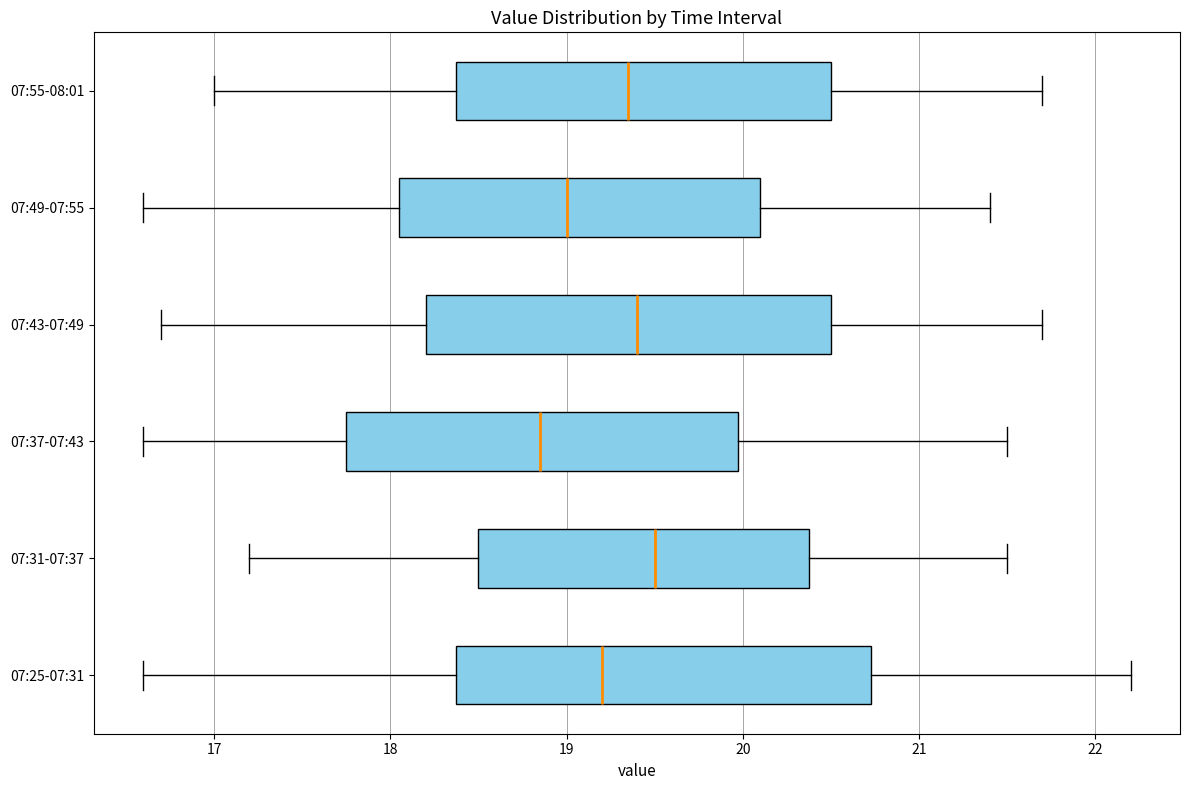

Reading bottom to top, read every box against the x-axis: the position of its median line, the range the box covers, and the ends of its whiskers. The values are not printed on the chart, so give them approximately, as read against the axis.

07:25-07:31: median 19.2, box 18.4 to 20.7, whiskers 16.6 to 22.2
07:31-07:37: median 19.5, box 18.5 to 20.4, whiskers 17.2 to 21.5
07:37-07:43: median 18.9, box 17.8 to 20.0, whiskers 16.6 to 21.5
07:43-07:49: median 19.4, box 18.2 to 20.5, whiskers 16.7 to 21.7
07:49-07:55: median 19.0, box 18.1 to 20.1, whiskers 16.6 to 21.4
07:55-08:01: median 19.4, box 18.4 to 20.5, whiskers 17.0 to 21.7